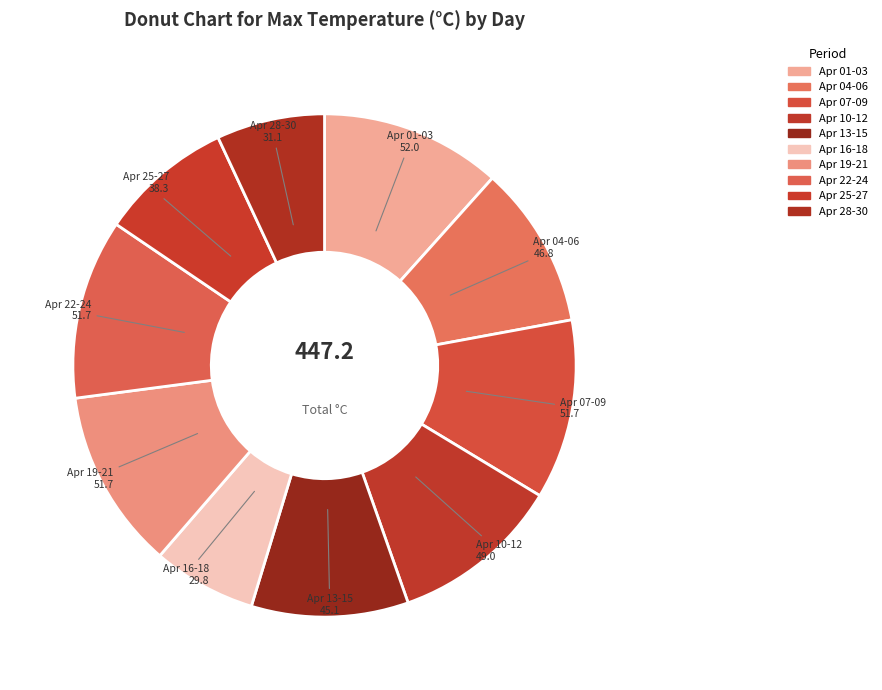

Is it true that Apr 10-12 is 25% of the pie?

False